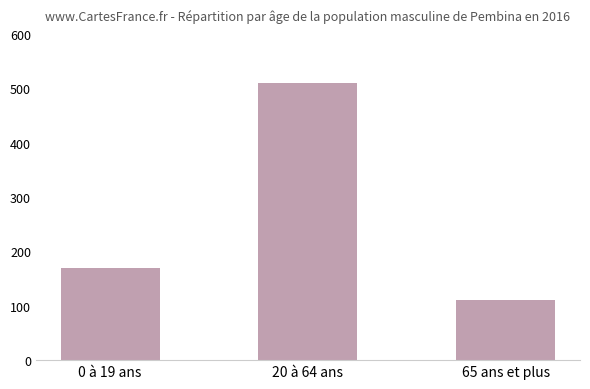

Where is the data nearest to the value 310?

0 à 19 ans